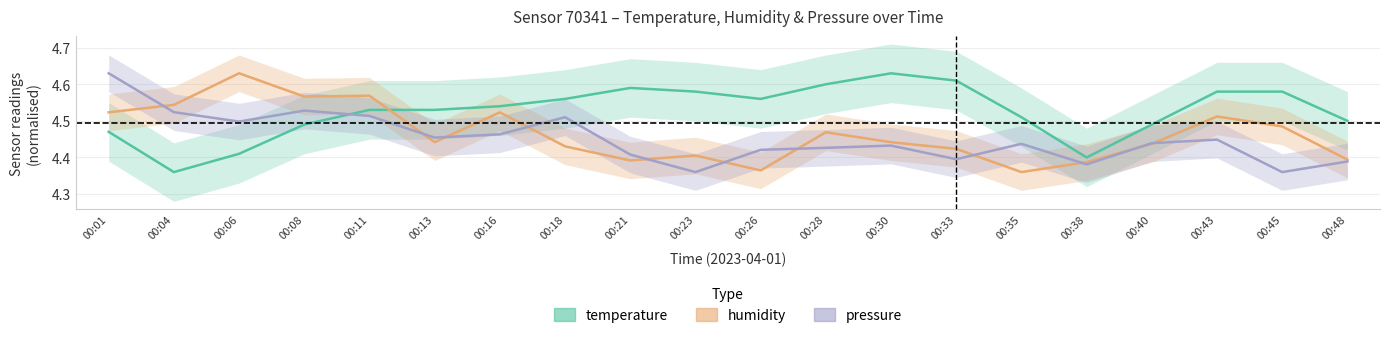

At which label is pressure closest to 4?

00:23